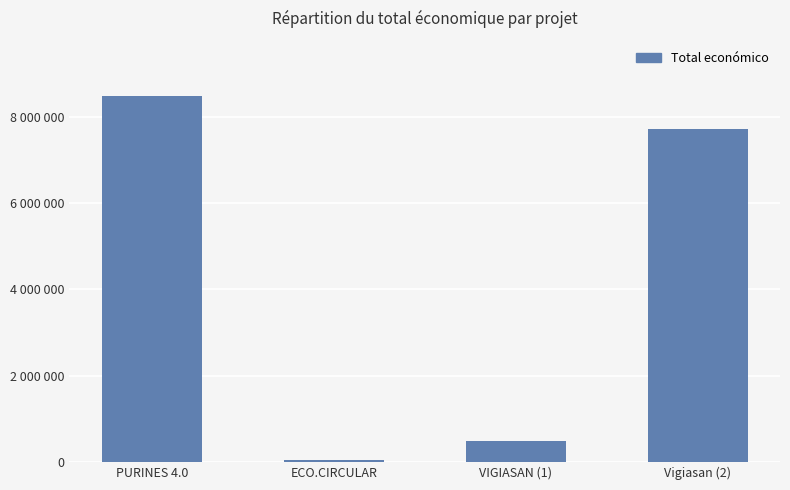

Rank the categories by value from highest to lowest.

PURINES 4.0, Vigiasan (2), VIGIASAN (1), ECO.CIRCULAR